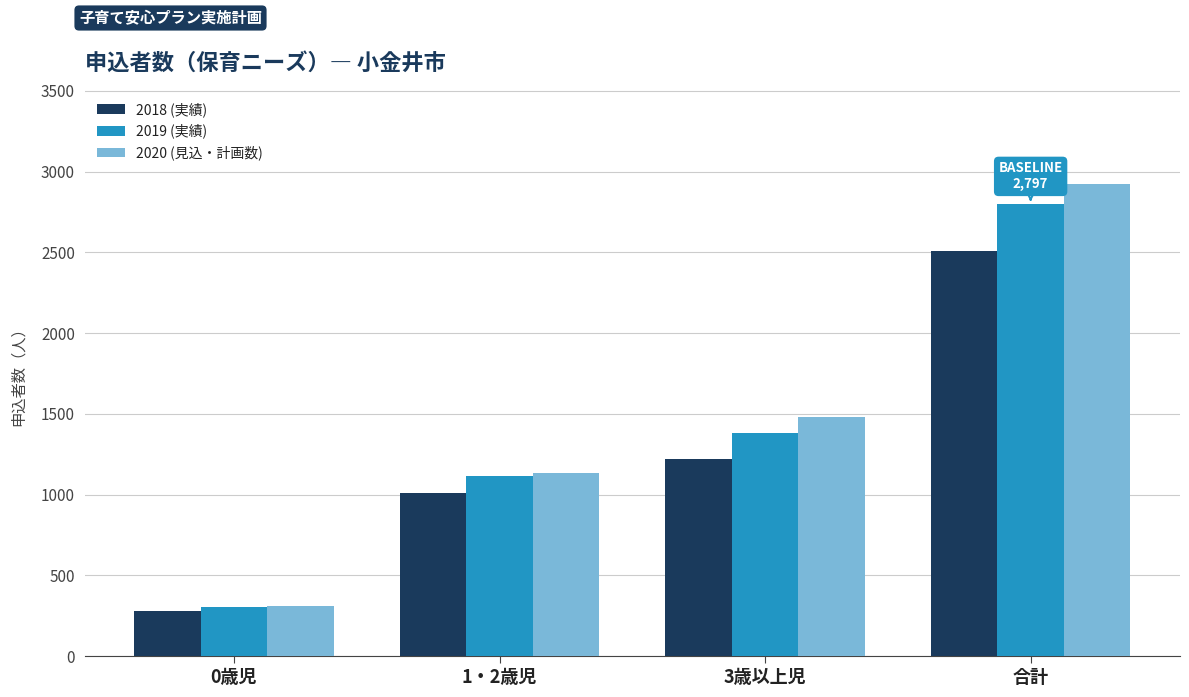

At 合計, list the series in order from smallest to largest.

2018 (実績), 2019 (実績), 2020 (見込・計画数)